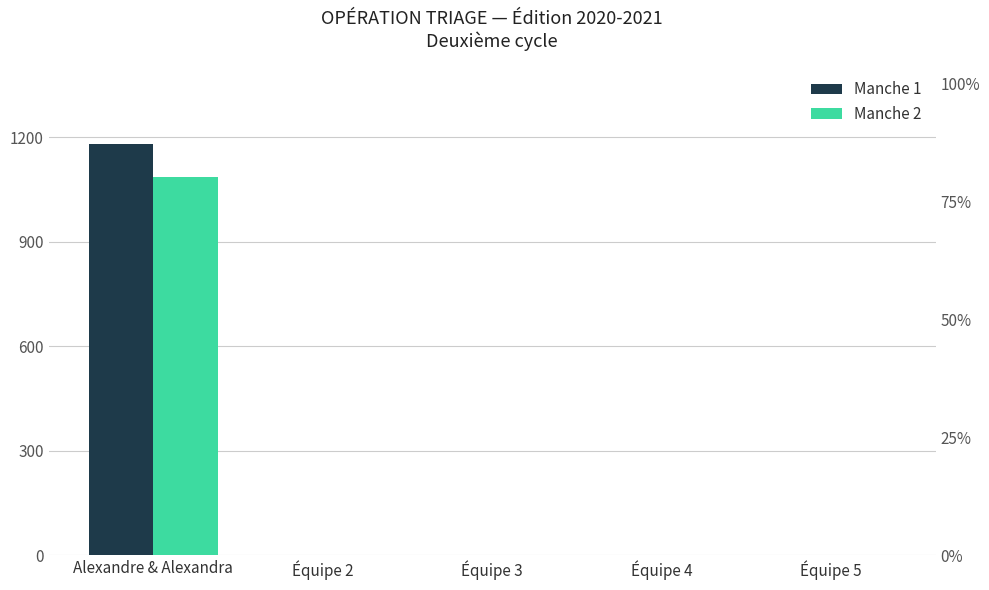

Which series changed the most between Équipe 4 and Équipe 5?

Manche 1